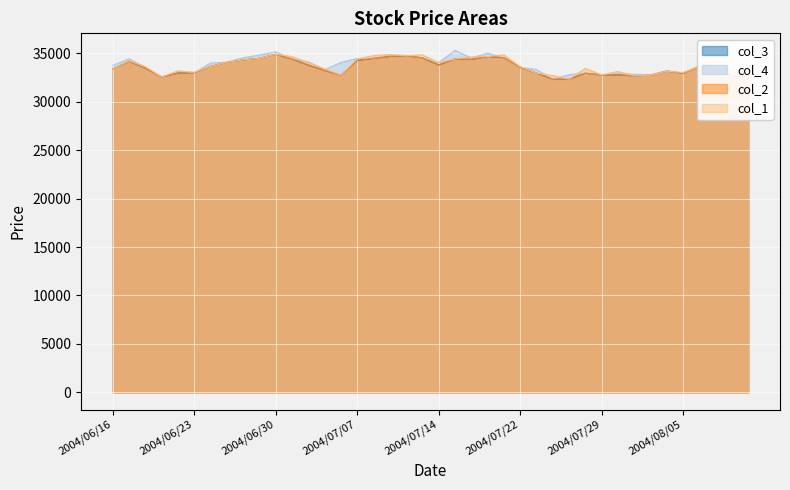

What is the minimum value for col_2?

32310